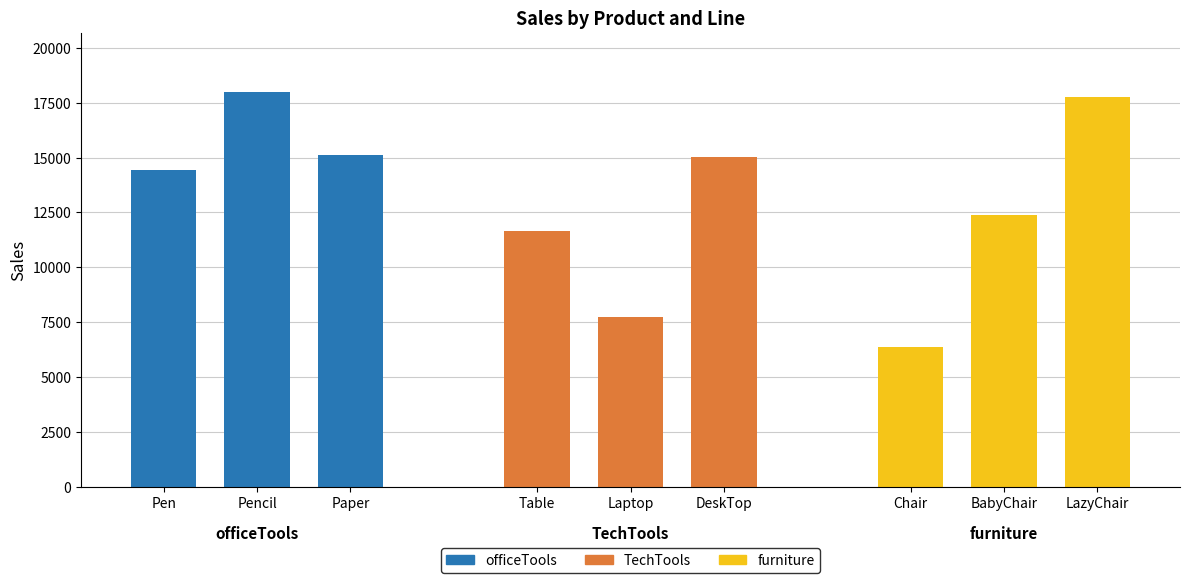

At which label is officeTools closest to 16211?

Paper